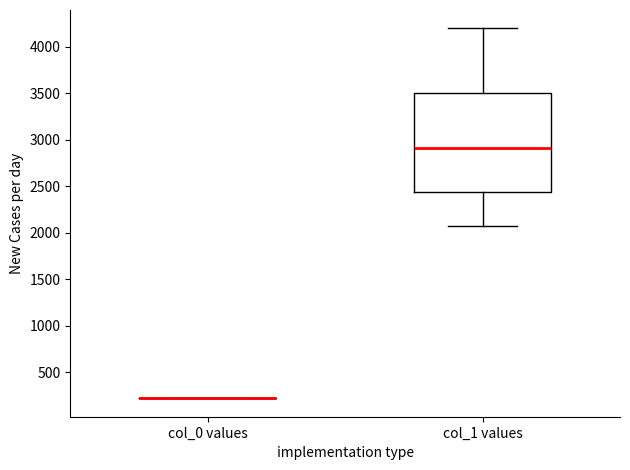

Reading left to right, read every box against the y-axis: the position of its median line, the range the box covers, and the ends of its whiskers. The values are not printed on the chart, so give them approximately, as read against the axis.

col_0 values: box collapsed to a line at 200, whiskers 200 to 200
col_1 values: median 2900, box 2450 to 3500, whiskers 2050 to 4200